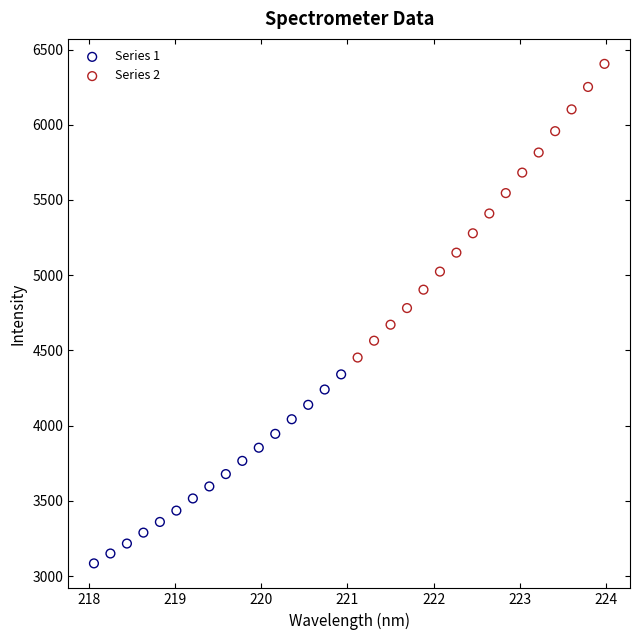

Which series reaches the minimum Y coordinate?

Series 1